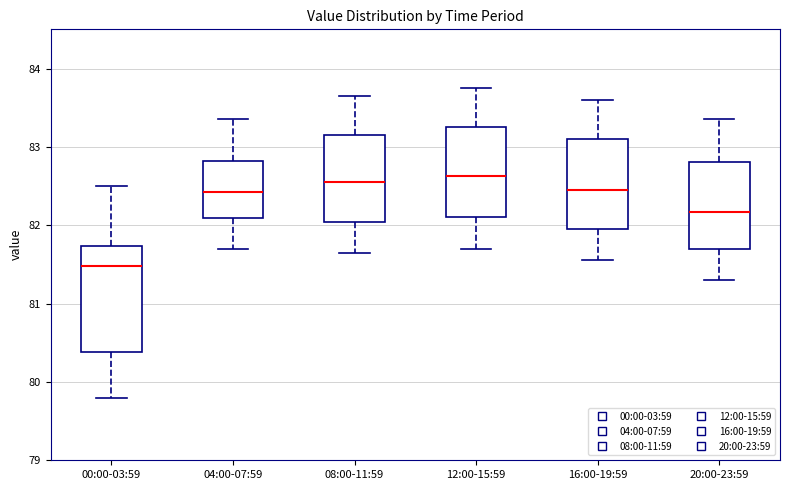

Reading left to right, read every box against the y-axis: the position of its median line, the range the box covers, and the ends of its whiskers. The values are not printed on the chart, so give them approximately, as read against the axis.

00:00-03:59: median 81.5, box 80.4 to 81.7, whiskers 79.8 to 82.5
04:00-07:59: median 82.4, box 82.1 to 82.8, whiskers 81.7 to 83.4
08:00-11:59: median 82.6, box 82.0 to 83.2, whiskers 81.7 to 83.7
12:00-15:59: median 82.6, box 82.1 to 83.3, whiskers 81.7 to 83.8
16:00-19:59: median 82.5, box 82.0 to 83.1, whiskers 81.6 to 83.6
20:00-23:59: median 82.2, box 81.7 to 82.8, whiskers 81.3 to 83.4